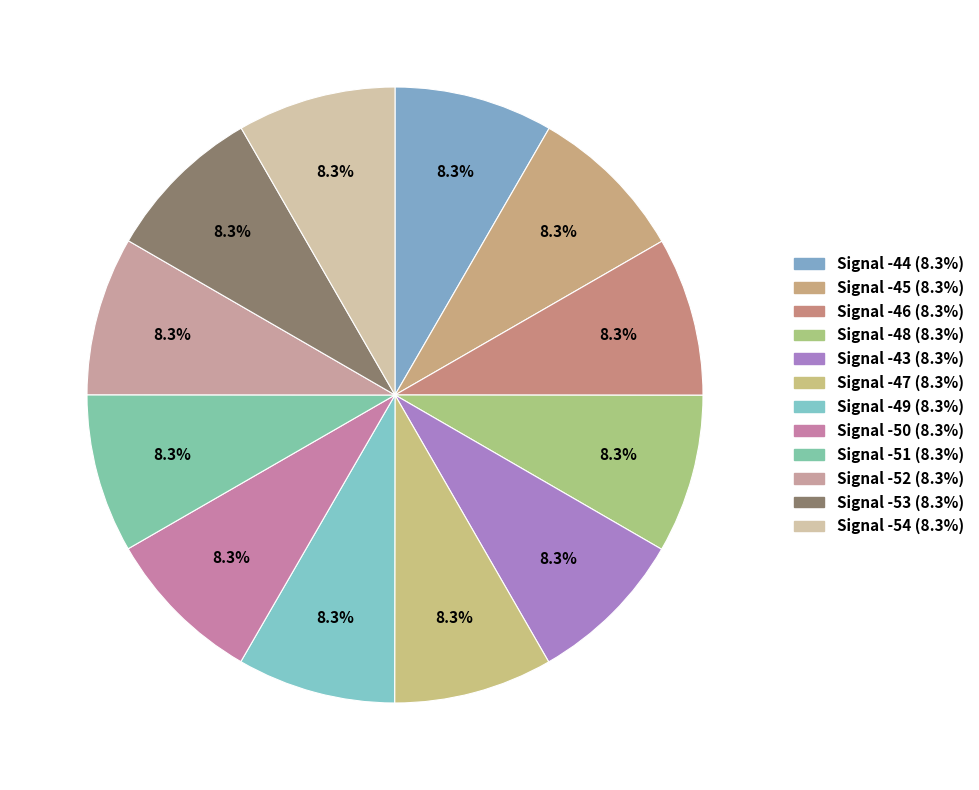

Count the number of slices in the pie.

12